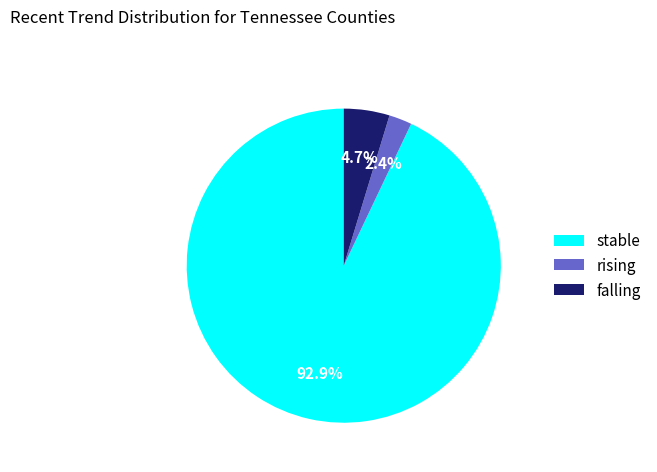

Does stable account for over 50% of the chart?

Yes